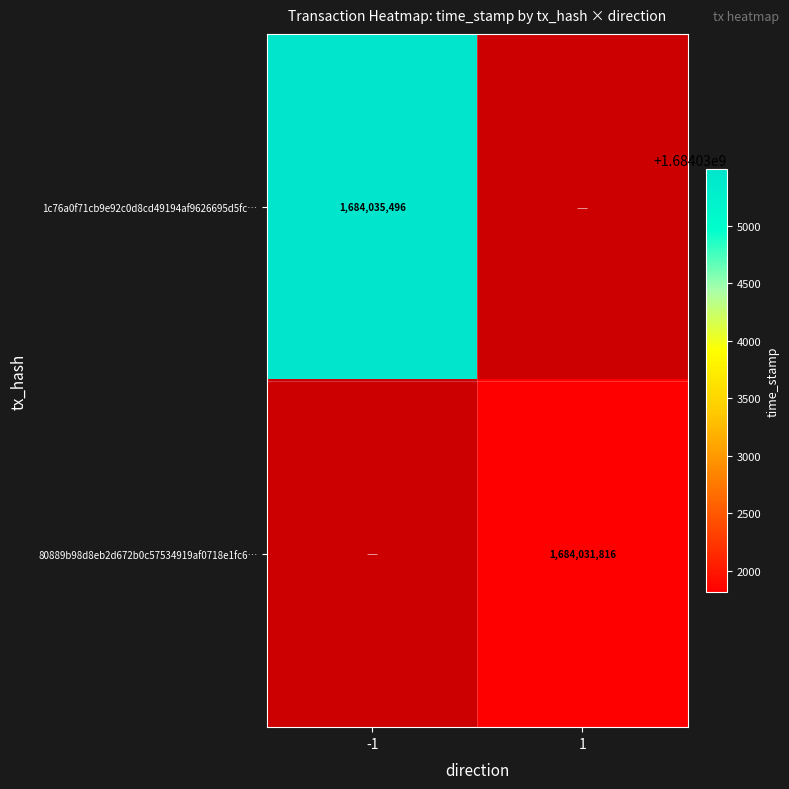

The value of 80889b98d8eb2d672b0c57534919af0718e1fc6… at 1 is 2813403784. True or false?

False